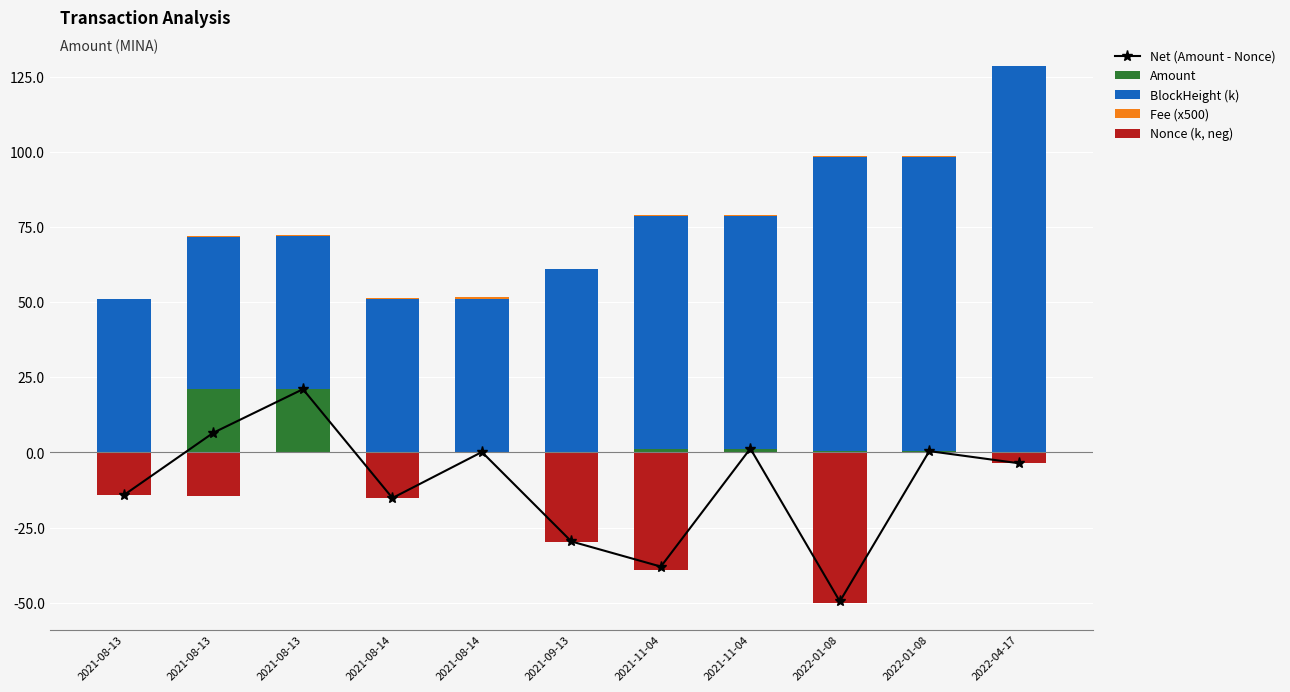

Reading left to right, list all the values displayed in this chart.

Net (Amount - Nonce): -14.2	6.6	21.1	-15.2	0.1	-29.6	-38.0	1.3	-49.6	0.4	-3.6
Amount: 0.1	21.0	21.1	0.1	0.1	0.1	1.2	1.3	0.5	0.5	0.0
BlockHeight (k): 50.8	50.9	50.9	51.1	51.1	61.0	77.6	77.6	98.0	98.0	128.7
Fee (x500): 0.1	0.1	0.5	0.1	0.5	0.1	0.1	0.1	0.1	0.1	0.0
Nonce (k, neg): -14.3	-14.4	0.0	-15.3	-0.0	-29.7	-39.3	-0.0	-50.0	-0.0	-3.6